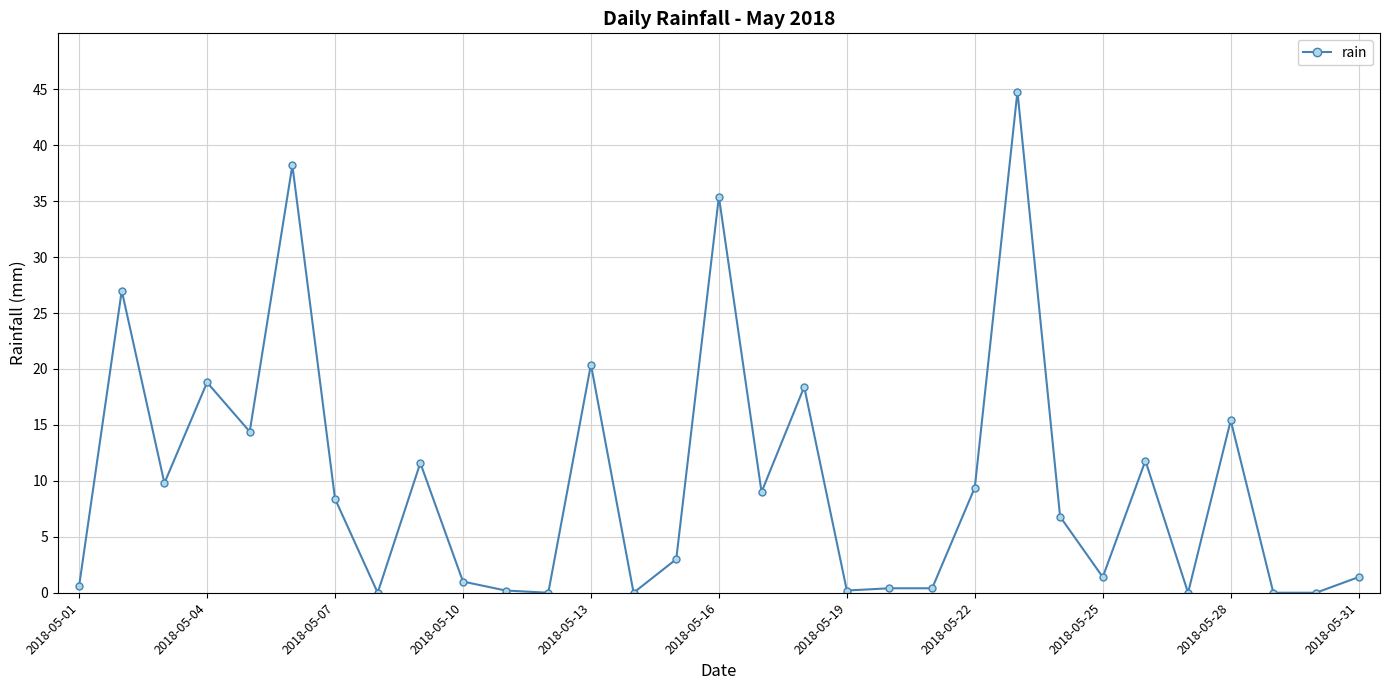

What is the average value?

9.9